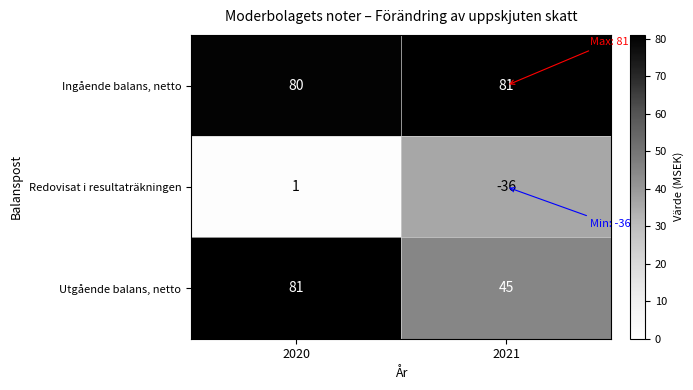

Reading right to left, extract all data points from this chart.

Ingående balans, netto: 2021=81	2020=80
Redovisat i resultaträkningen: 2021=-36	2020=1
Utgående balans, netto: 2021=45	2020=81